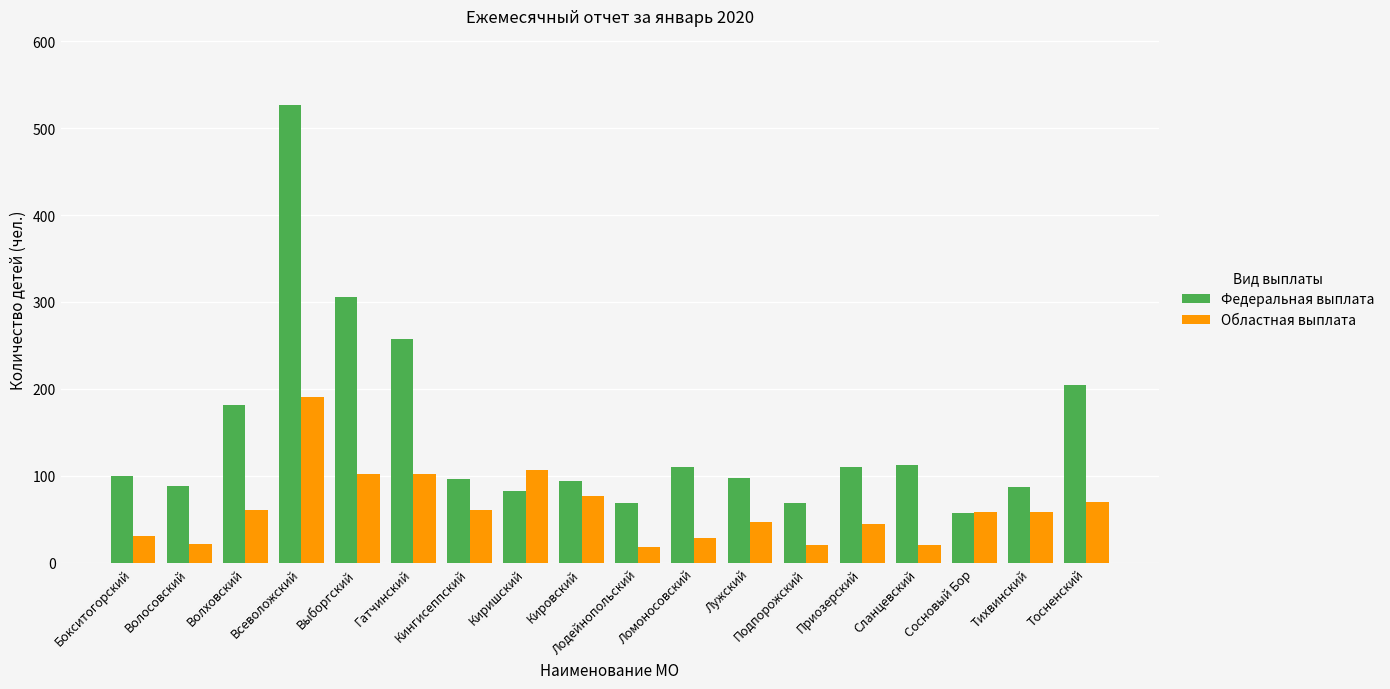

True or false: Федеральная выплата has a value of 94 at Кировский.

True